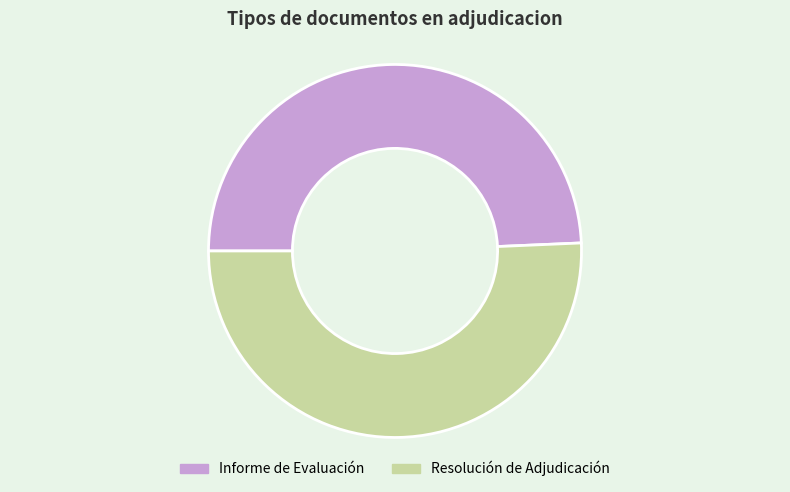

What is the ratio of the value at Informe de Evaluación to the value at Resolución de Adjudicación?

1.0